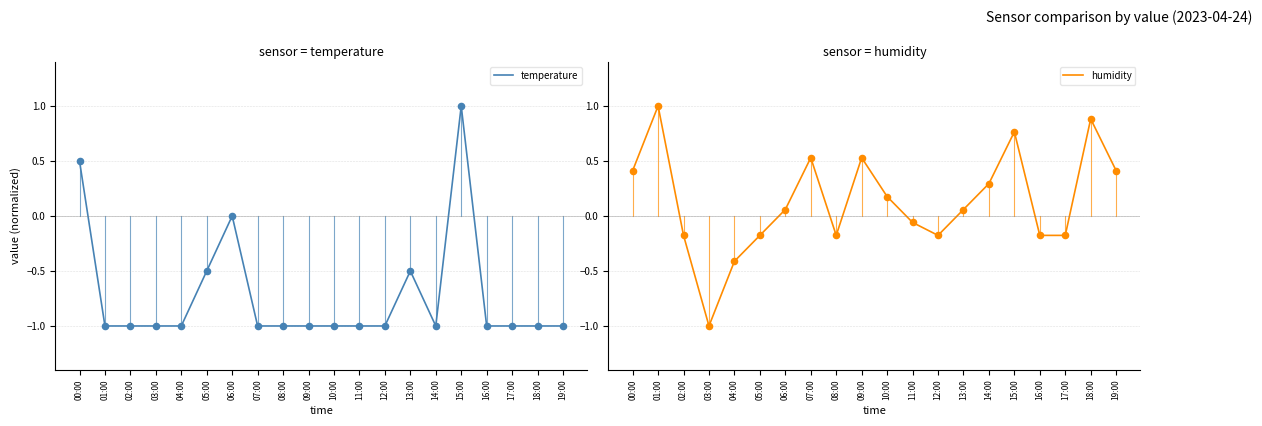

Which series contains the highest Y value?

temperature